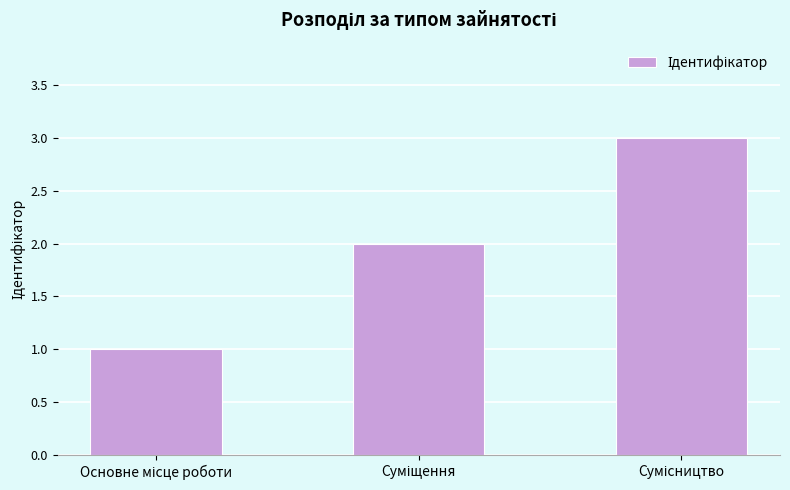

What is the maximum value shown in the chart?

3